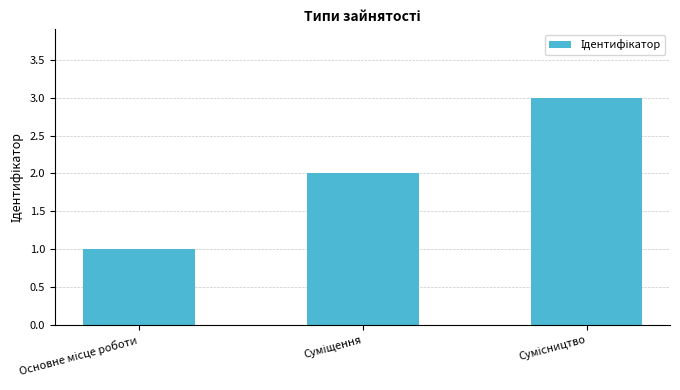

What is the smallest value displayed?

1